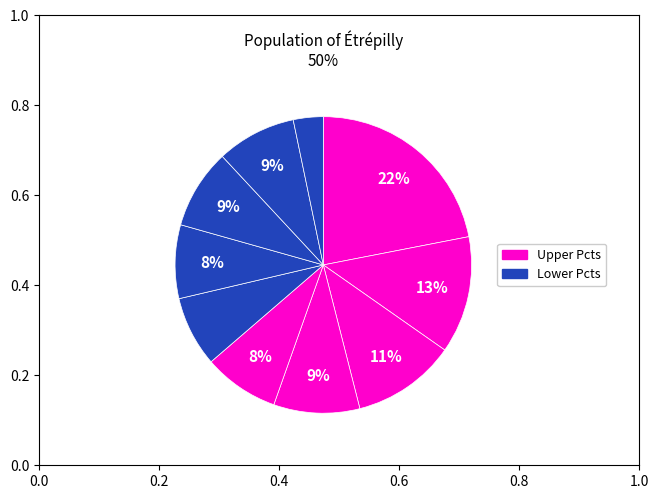

How many segments does this pie chart have?

10